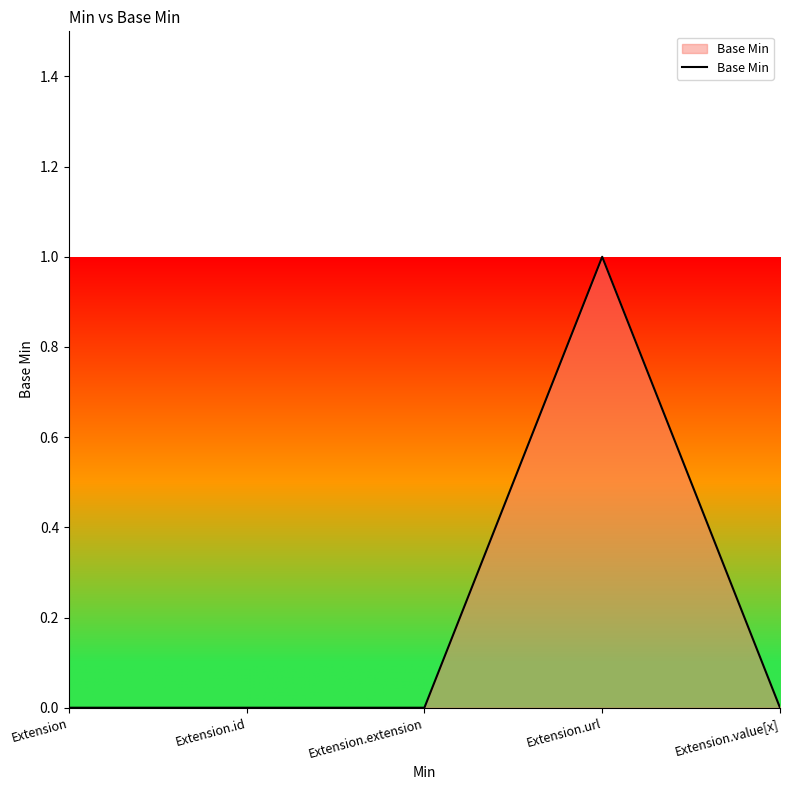

What is the maximum value shown in the chart?

1